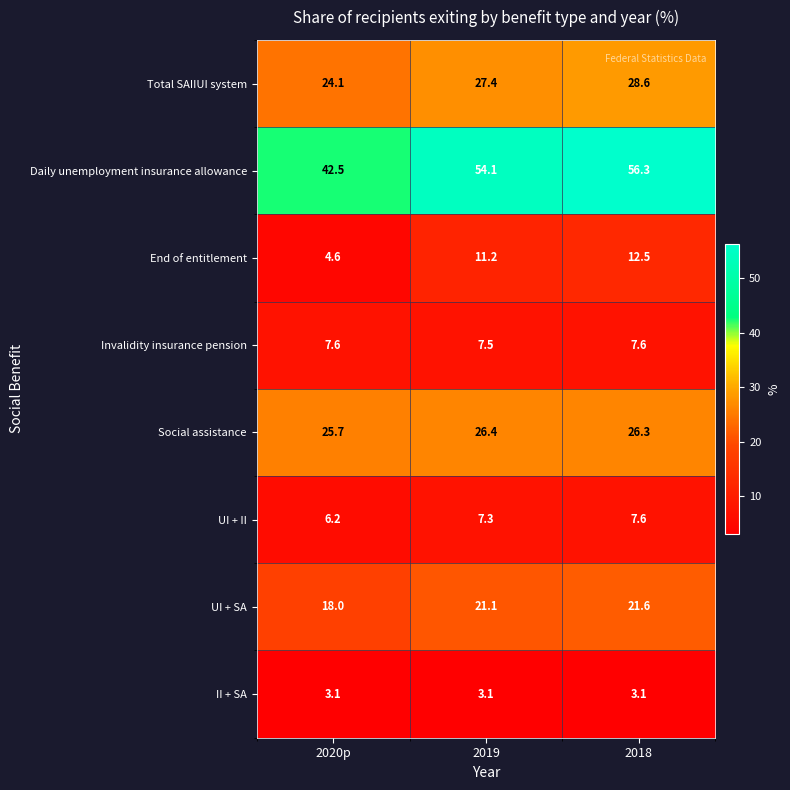

What is the difference between the maximum and minimum values in the UI + SA series?

3.6